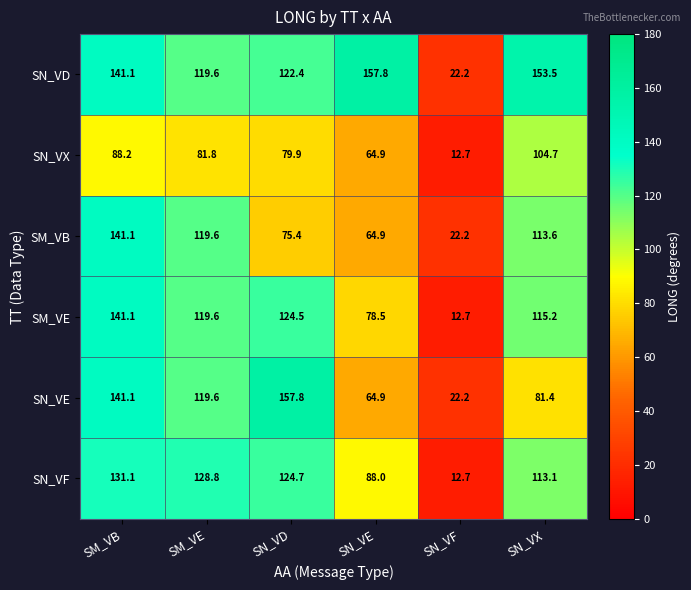

The SN_VD series shows 157.8 at SN_VE. True or false?

True